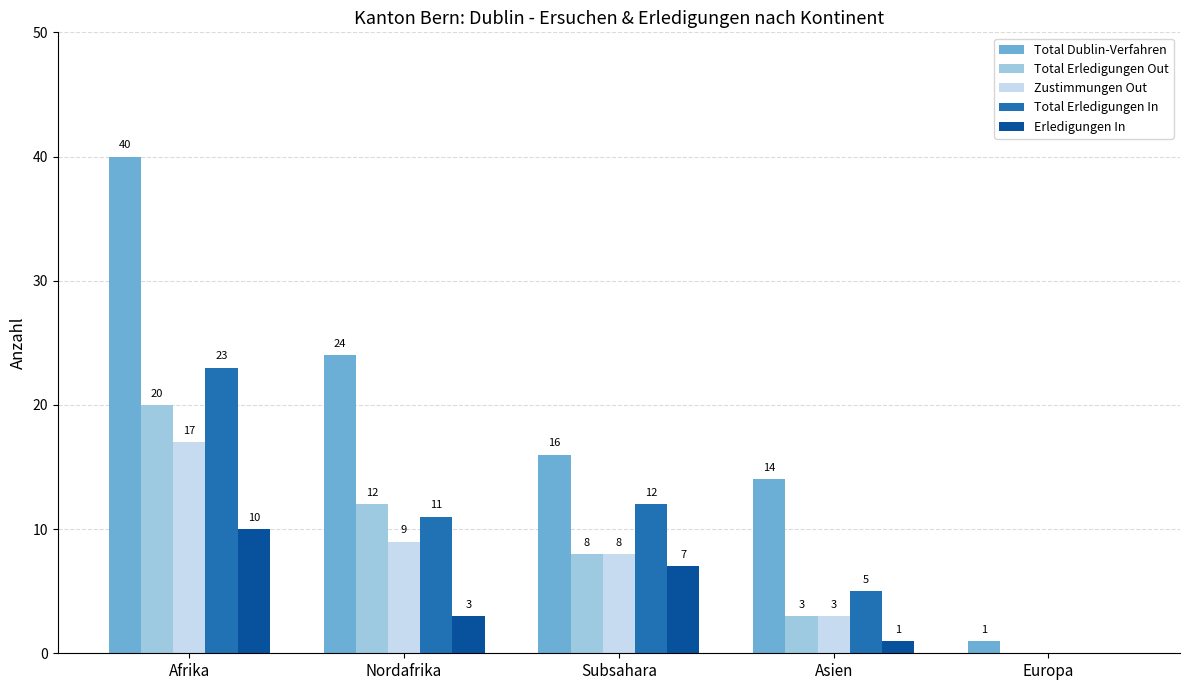

At which category is the sum across all series the highest?

Afrika